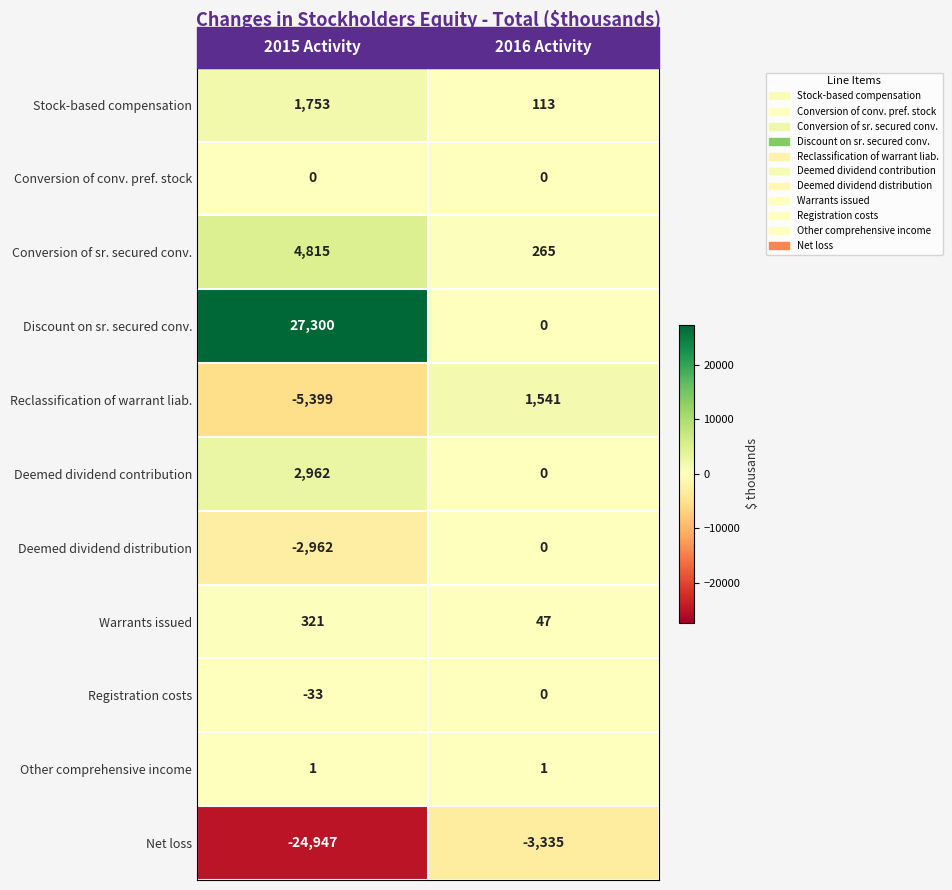

At which label does Stock-based compensation reach its minimum?

2016 Activity